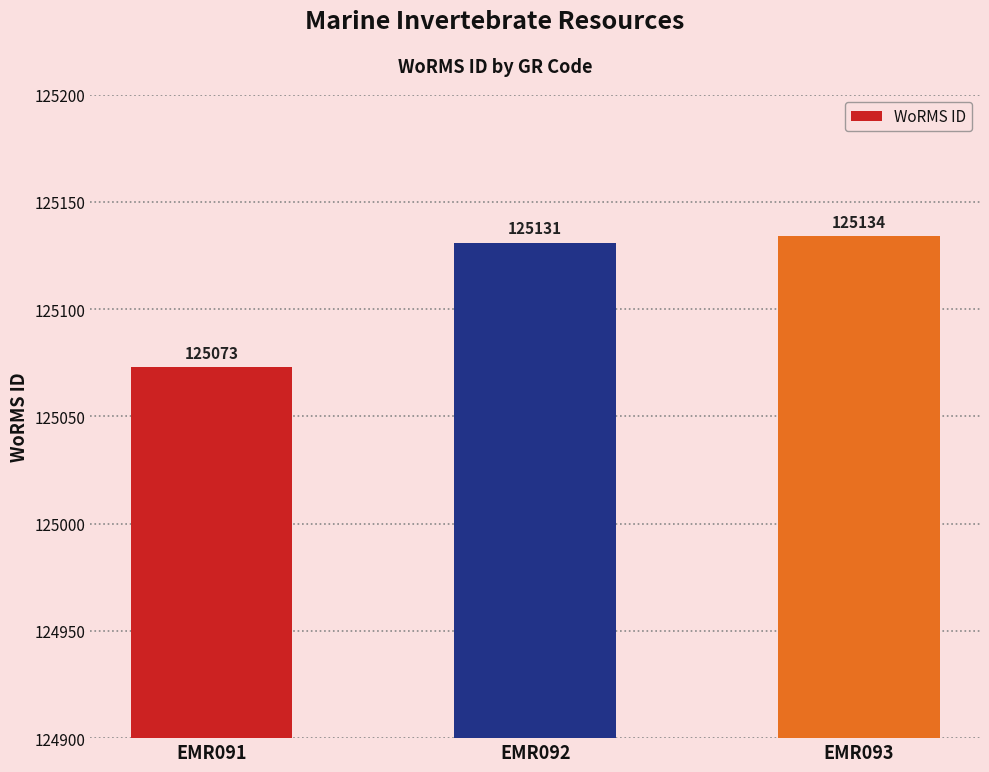

Which has a higher value, EMR093 or EMR092?

EMR093